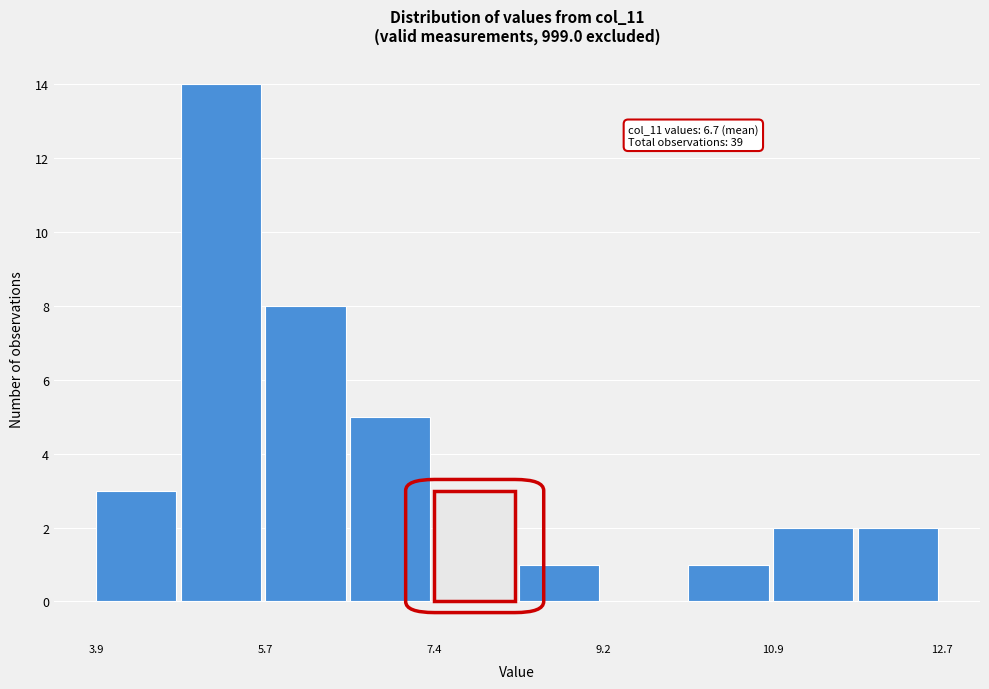

Over which range of the x-axis is the bar tallest?

4.78 to 5.66